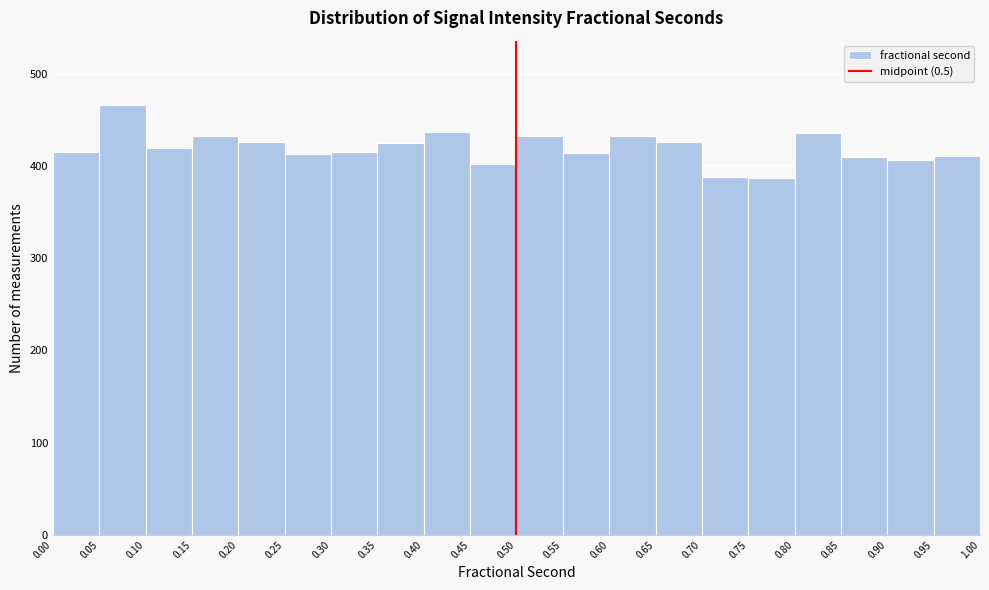

How tall is the bar that spans 0.30 to 0.35 on the x-axis? The values are not printed on the chart, so give them approximately, as read against the axis.

420